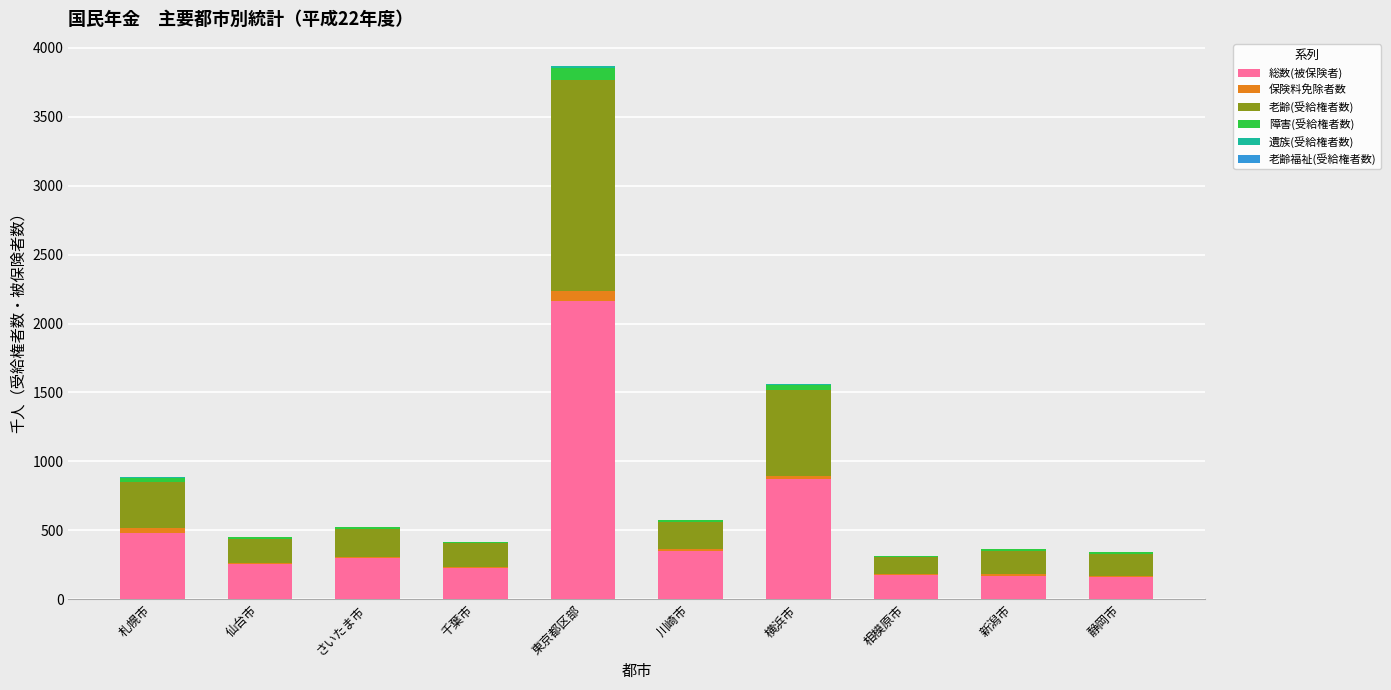

Which category has the highest value in the 総数(被保険者) series?

東京都区部